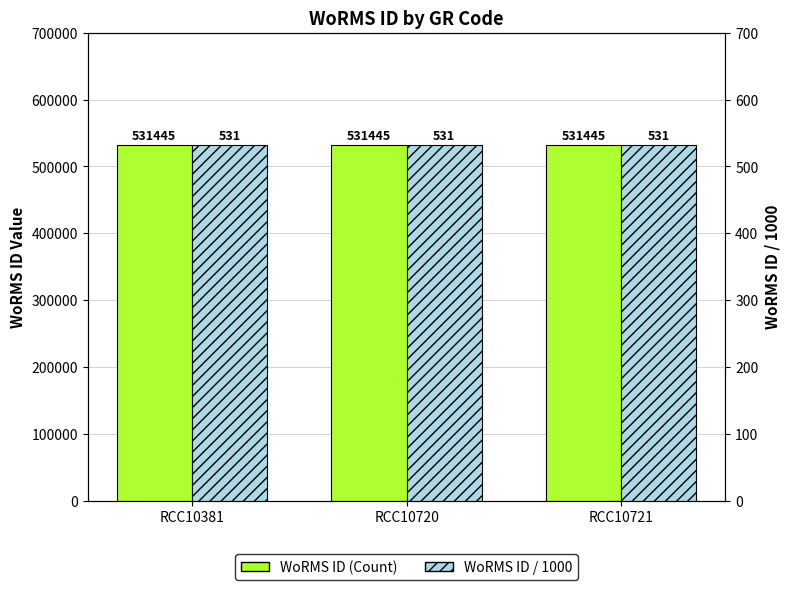

True or false: WoRMS ID (Count) has a value of 531445.0 at RCC10381.

True